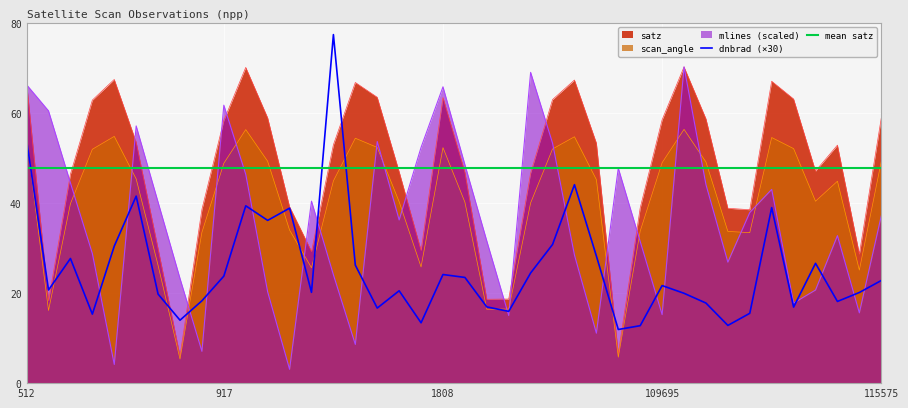

What is the greatest value displayed?

77.4